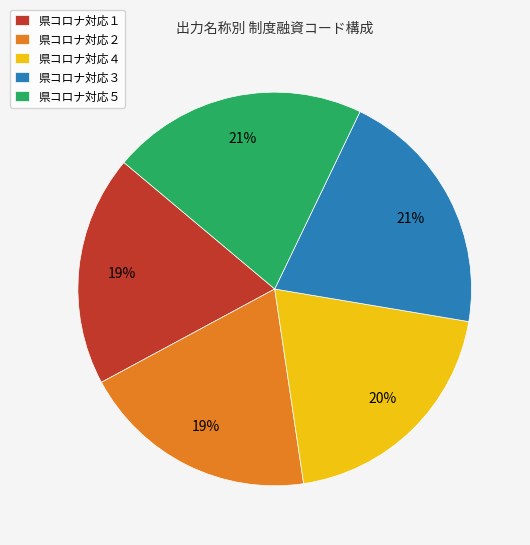

Count the number of slices in the pie.

5